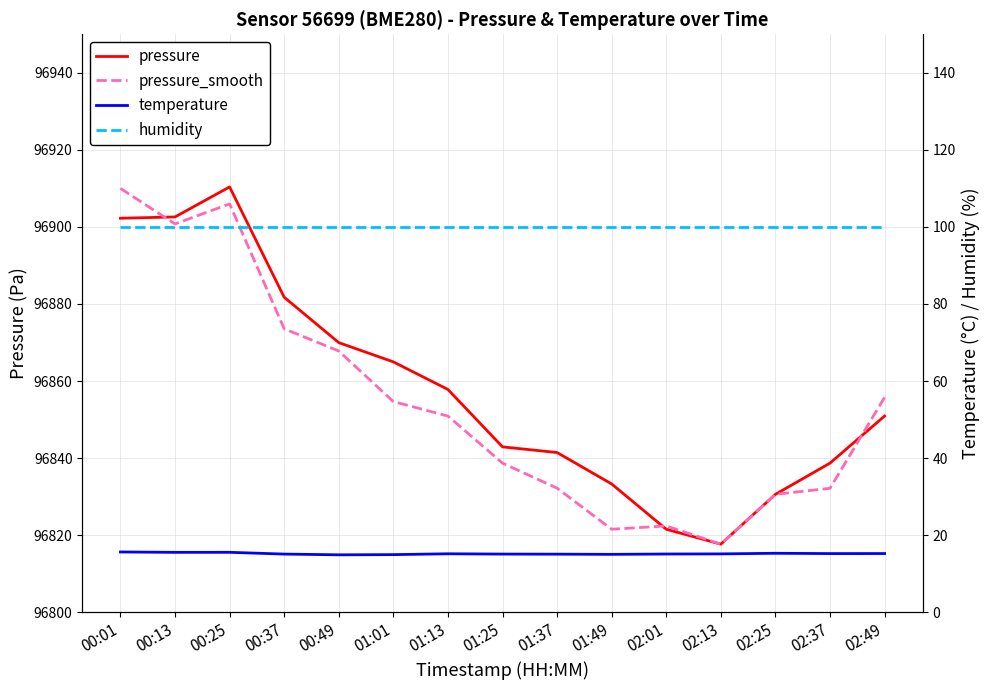

At which label does pressure_smooth reach its peak?

00:01